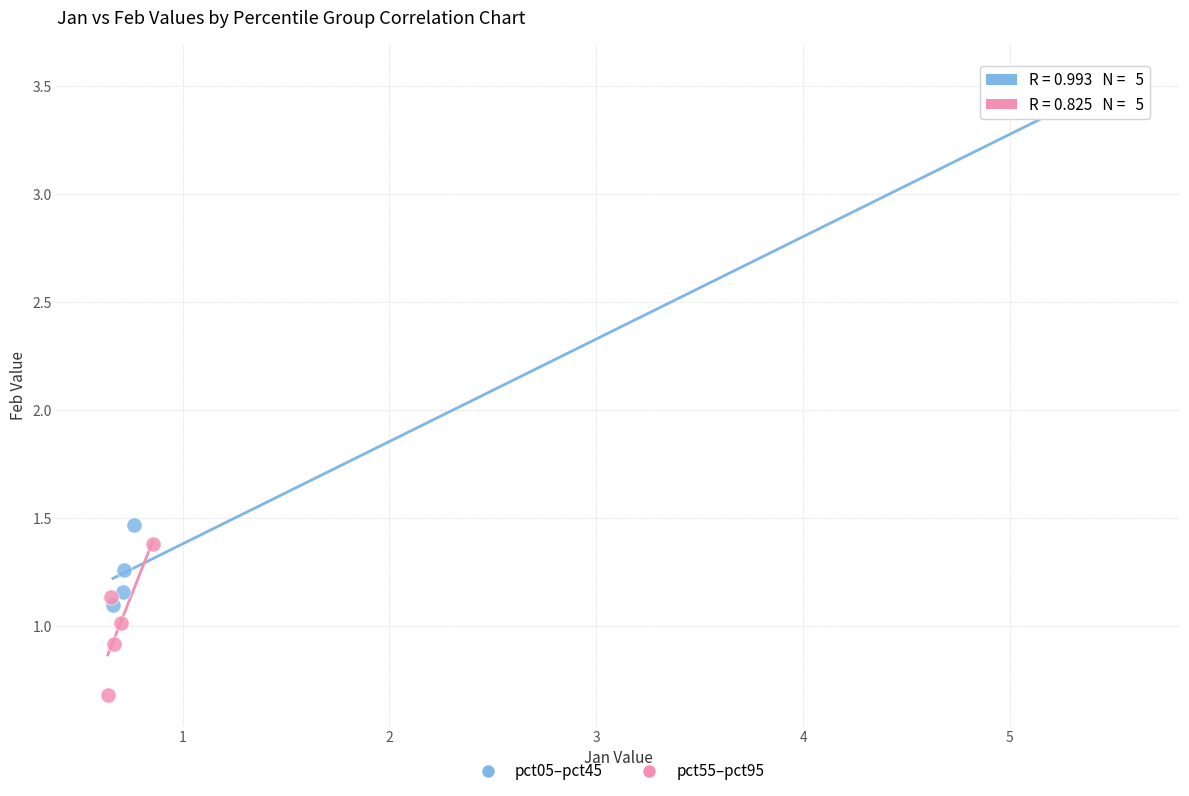

Which series has the widest spread of Y values?

pct05–pct45